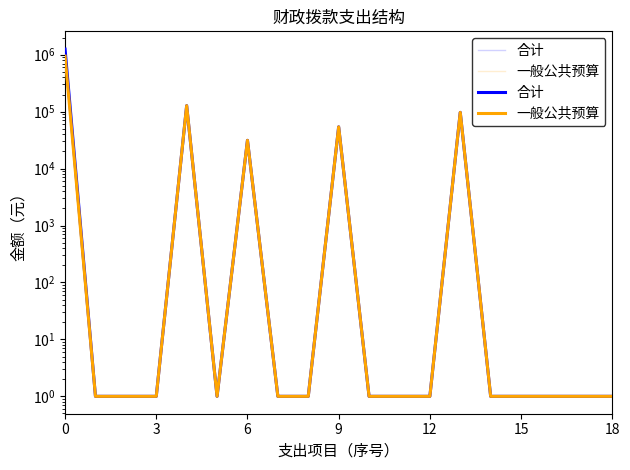

True or false: 一般公共预算 and 合计 intersect in this chart.

False